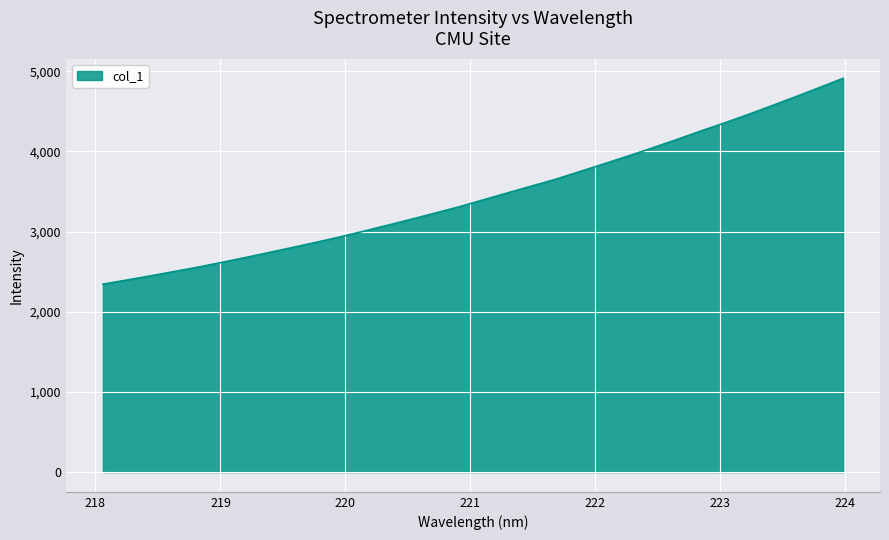

What is the minimum value shown in the chart?

2344.4